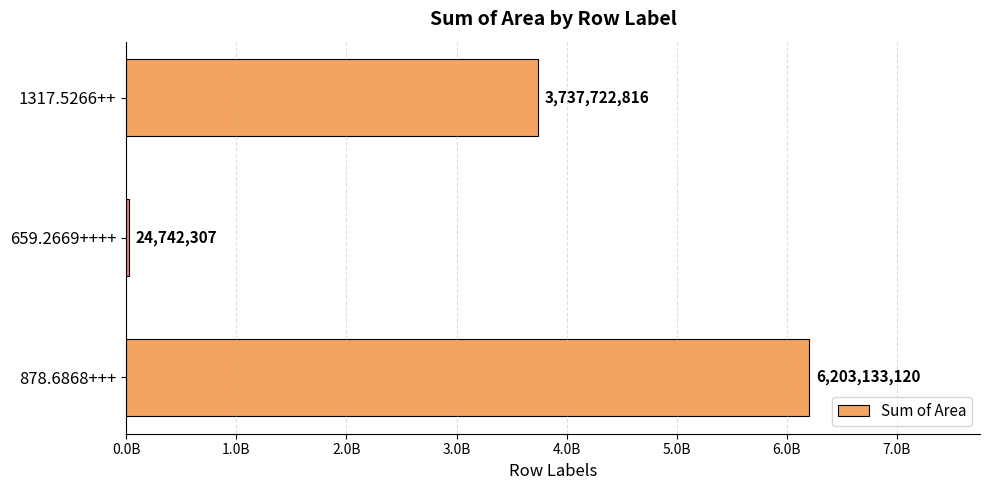

Does the chart contain any negative values?

No